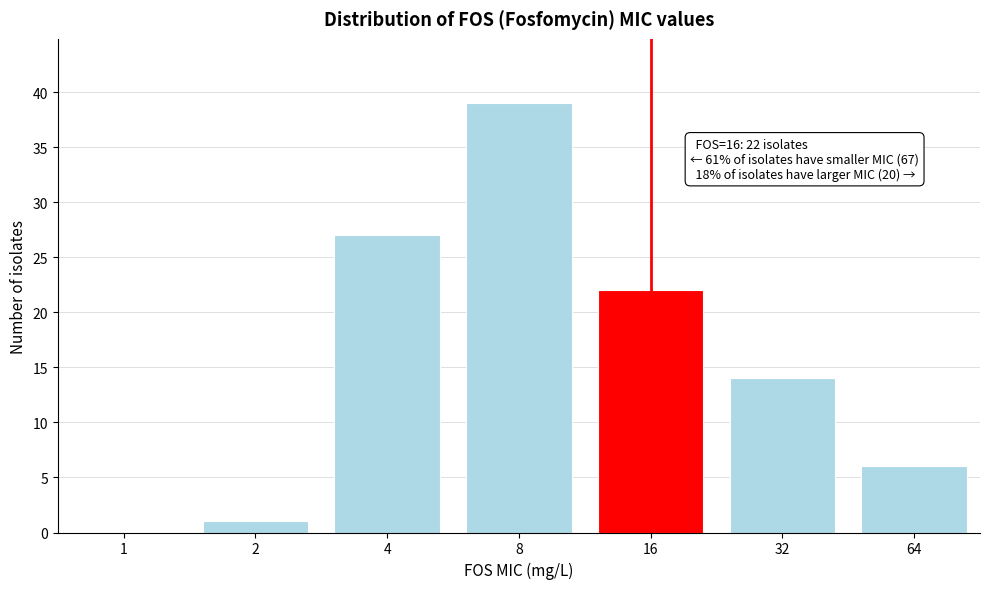

Reading left to right, list all the values displayed in this chart.

1=0	2=1	4=27	8=39	16=22	32=14	64=6